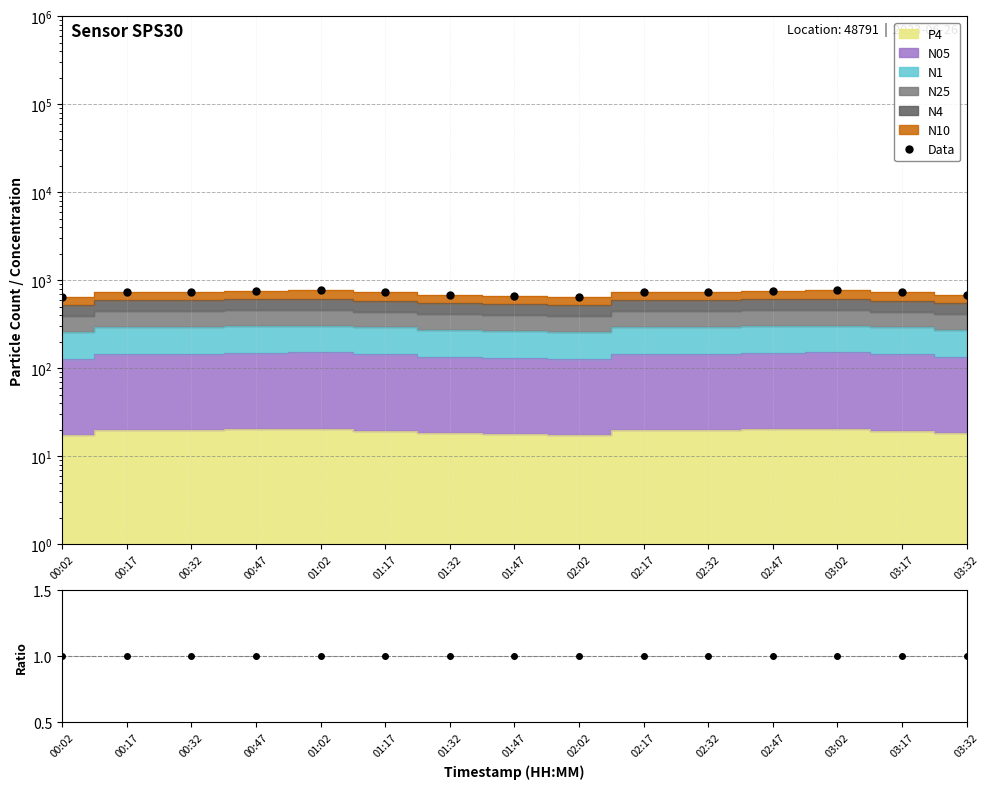

True or false: Data/MC and Data cross at least once.

False